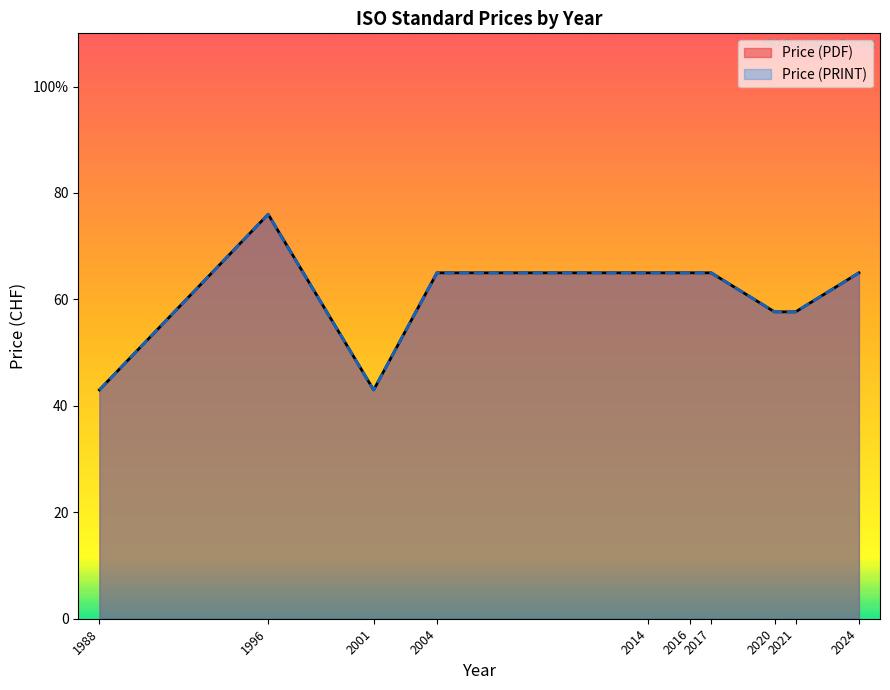

At which label does Price (PDF) reach its minimum?

1988